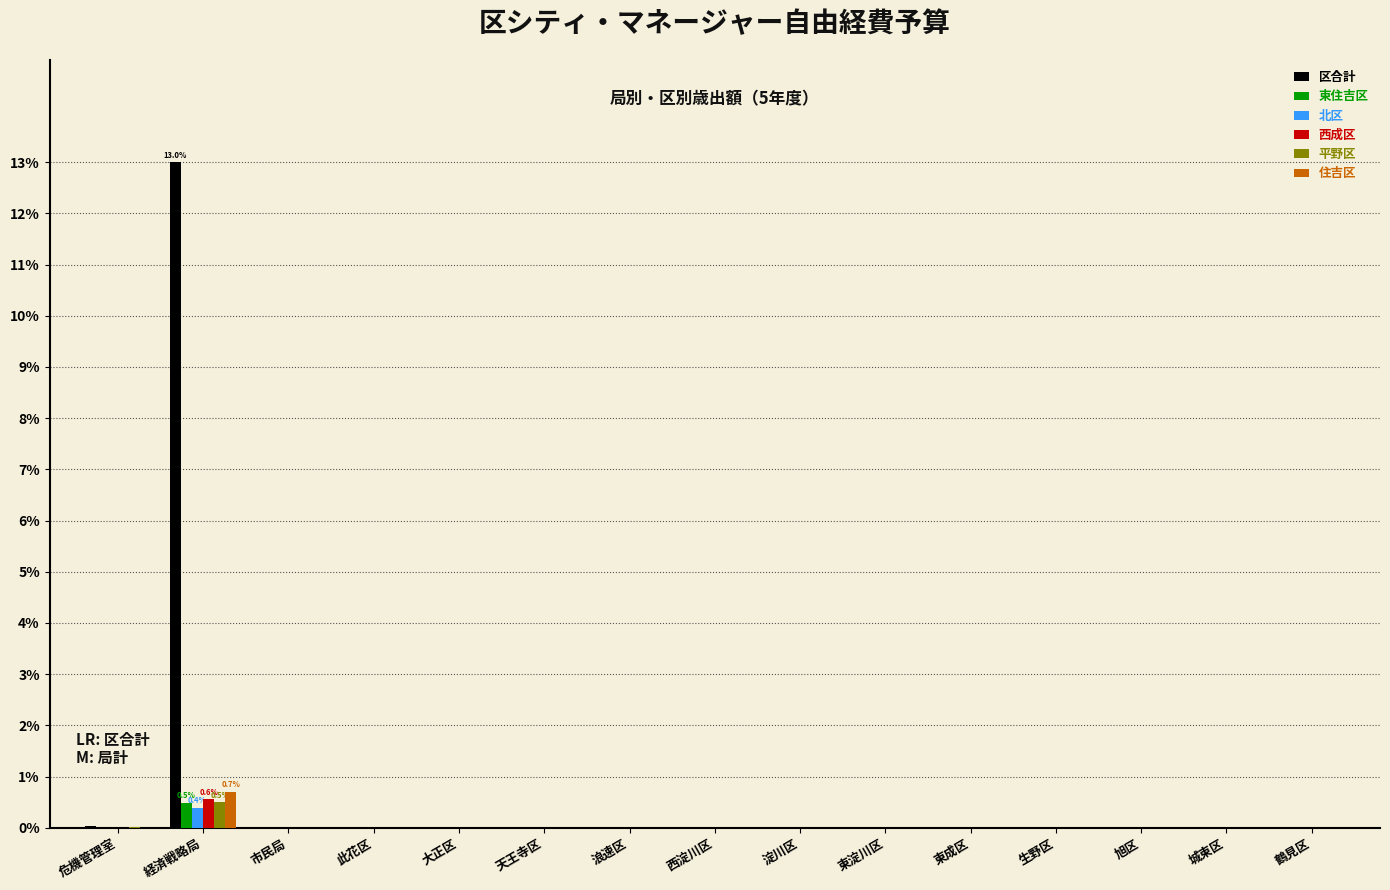

What are all the series names shown in the legend?

区合計, 東住吉区, 北区, 西成区, 平野区, 住吉区